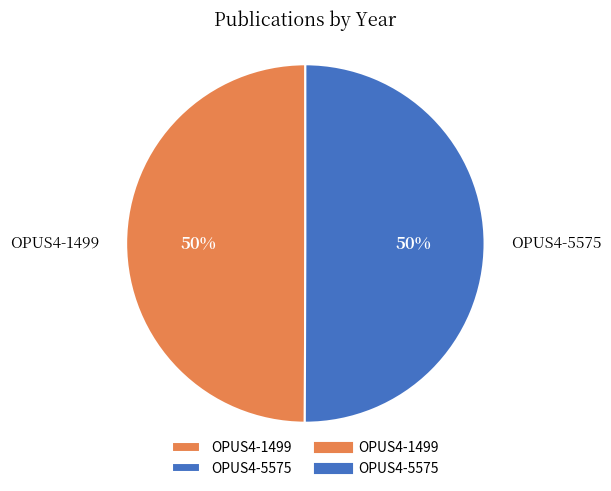

What is the ratio of the value at OPUS4-5575 to the value at OPUS4-1499?

1.0